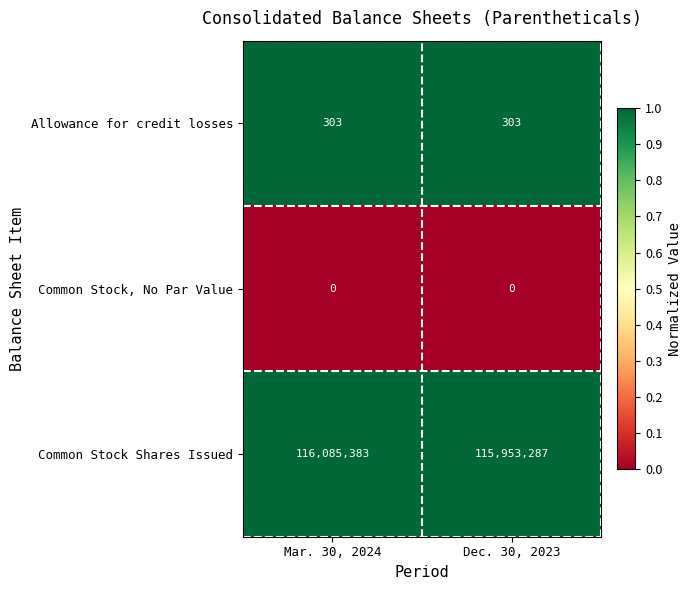

The value of Common Stock, No Par Value at Dec. 30, 2023 is 0. True or false?

True